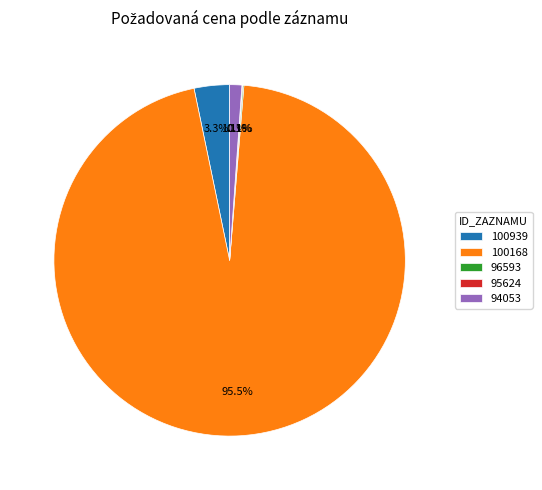

Approximately how many times larger is the value at 94053 compared to 100939?

0.3